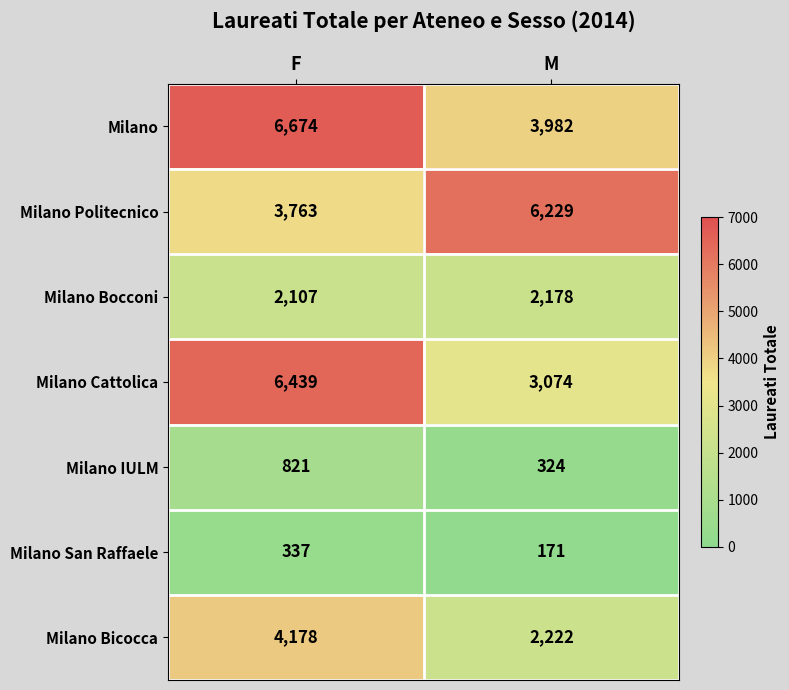

At which label does Milano San Raffaele reach its peak?

F